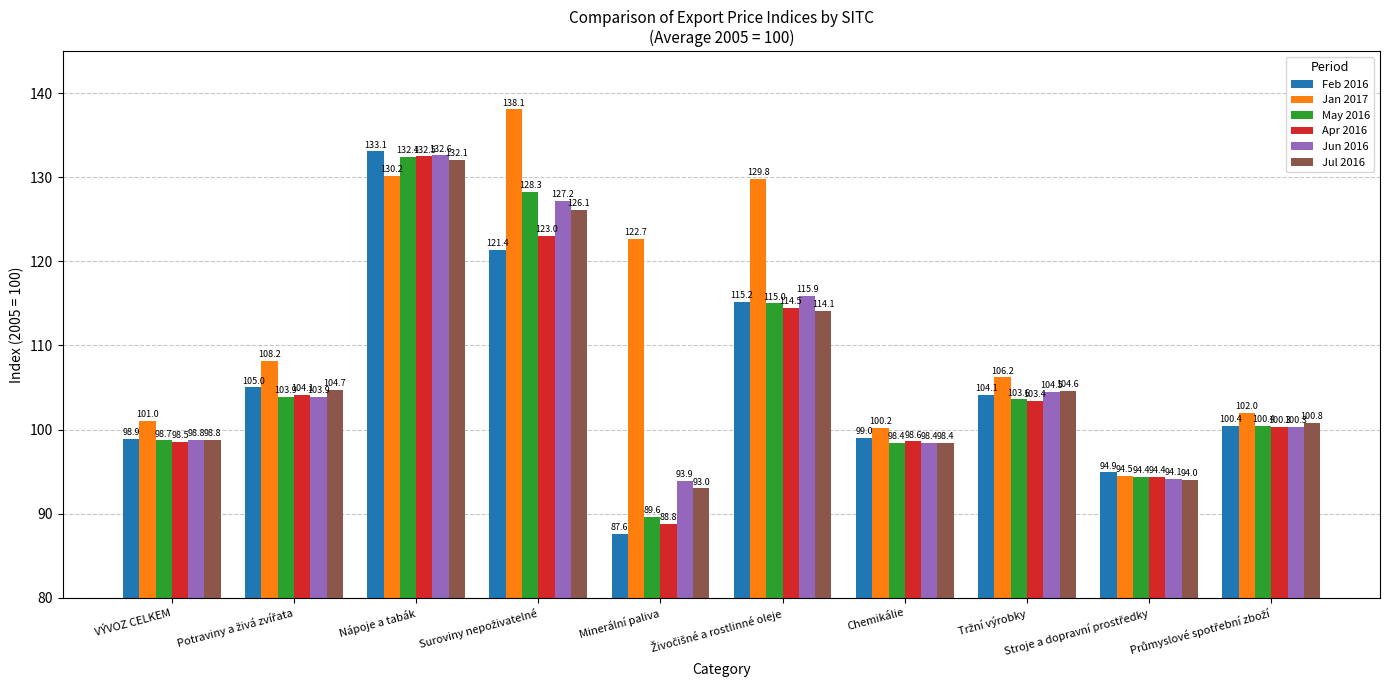

Is it true that Jan 2017 equals 130.2 at Nápoje a tabák?

True